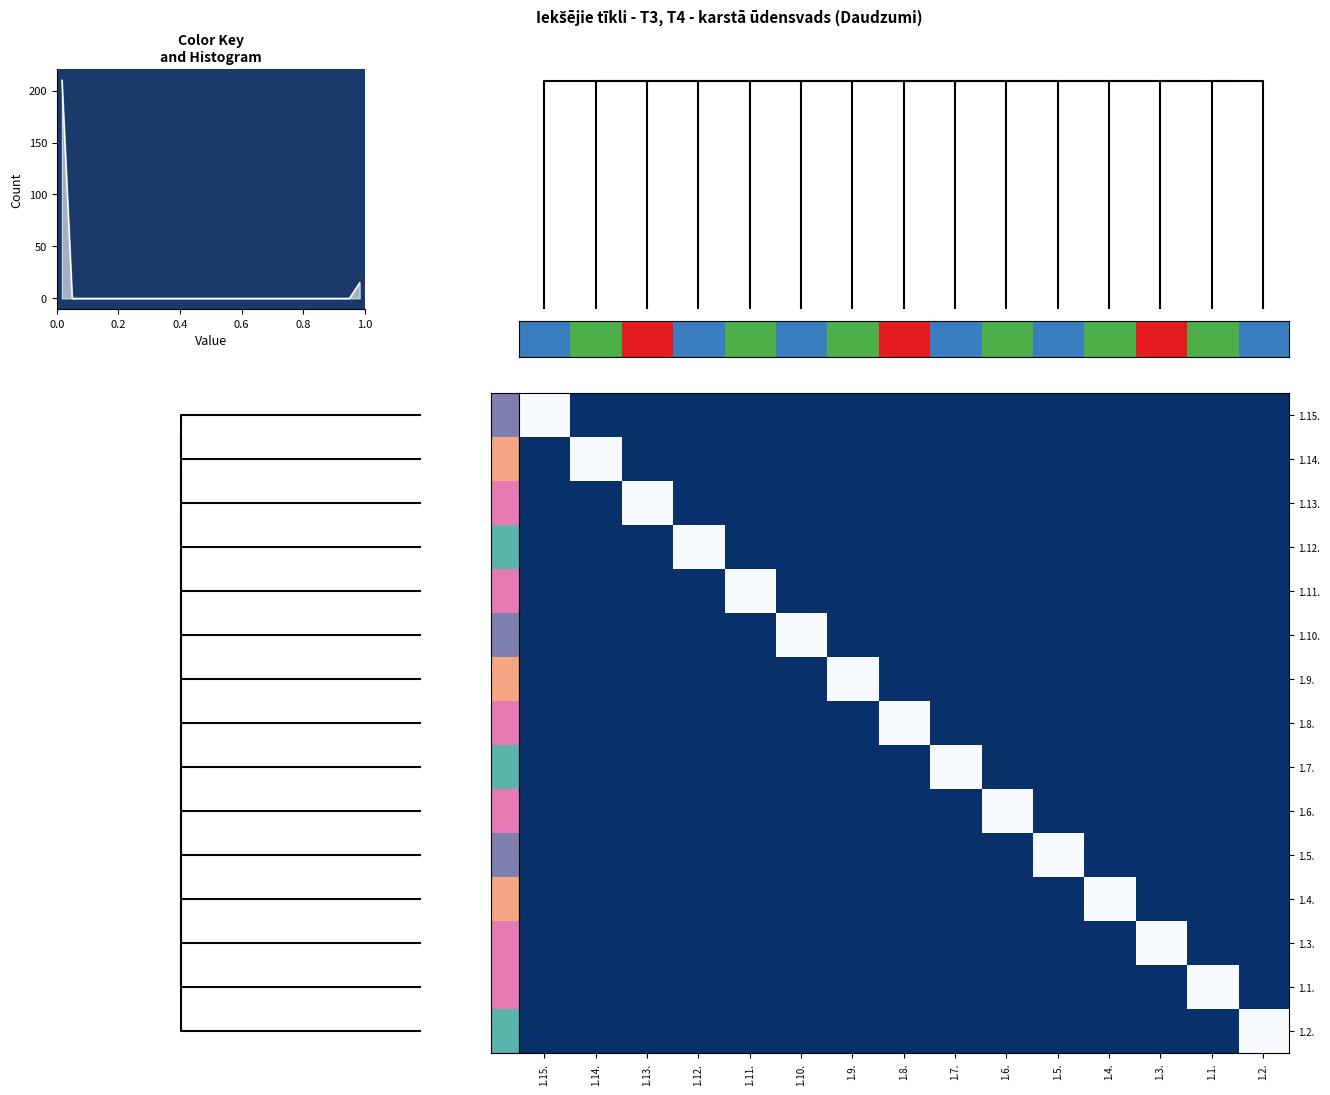

What is the greatest value displayed?

1